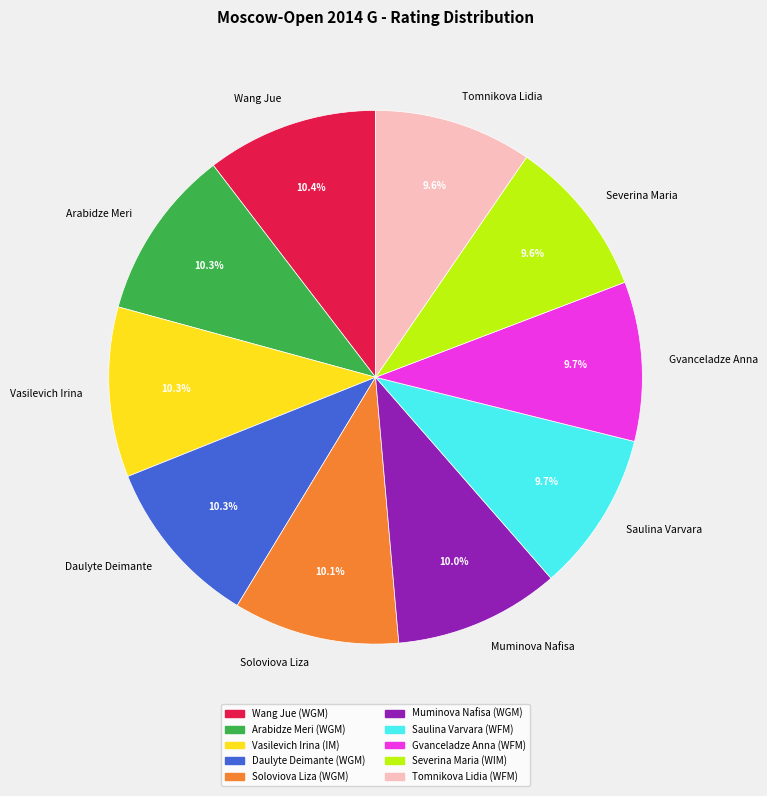

Approximately how many times larger is the value at Severina Maria compared to Arabidze Meri?

0.9